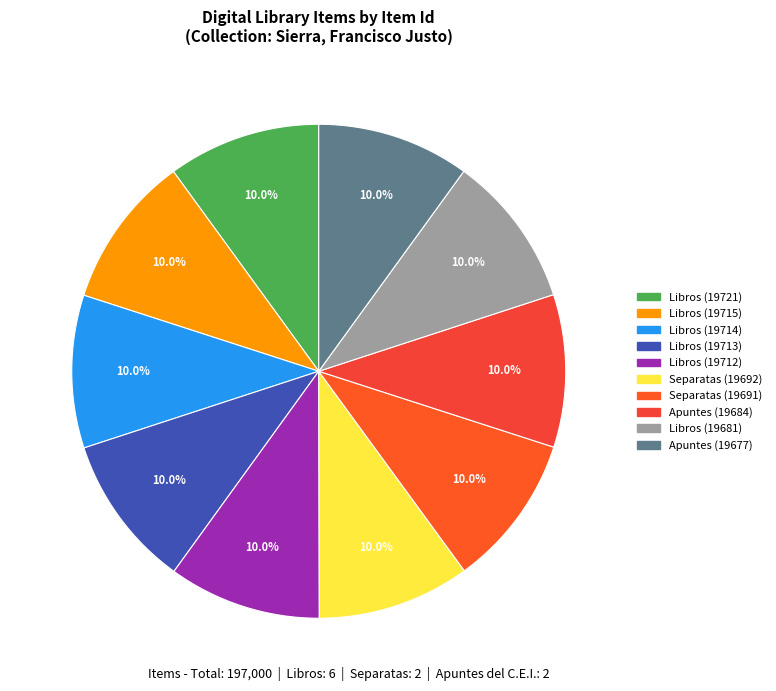

Does Separatas (19691) represent more than half of the total?

No